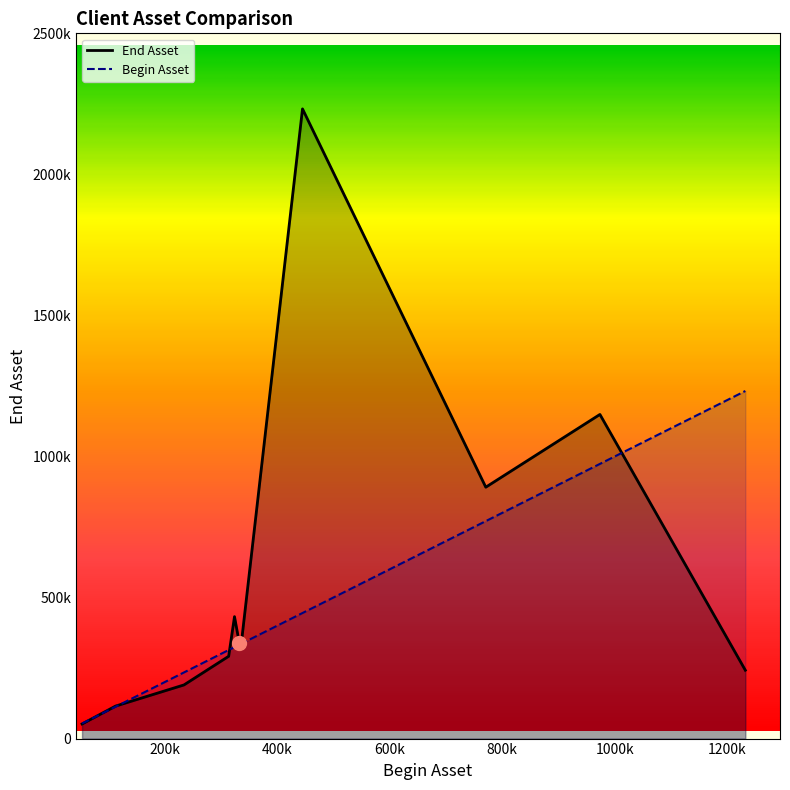

What is the greatest value displayed?

2232444